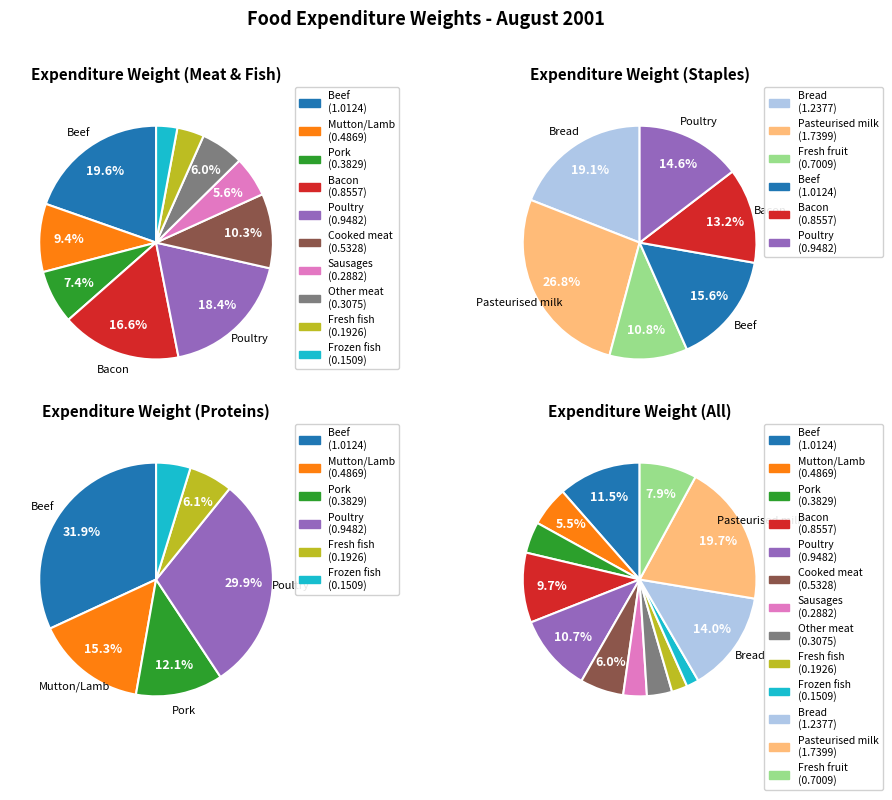

To the nearest percent, what portion does Cooked meat represent?

6%